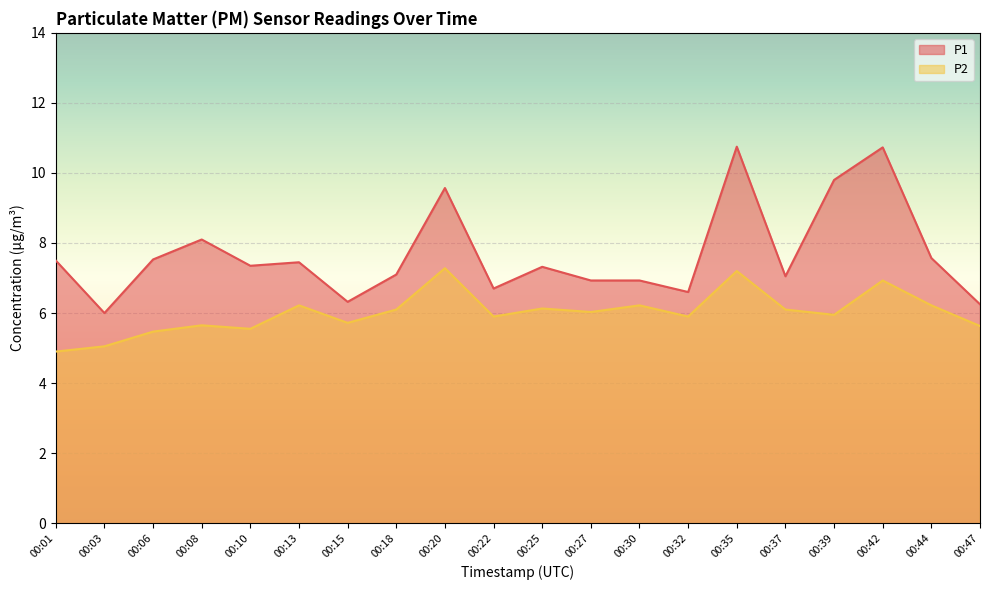

True or false: P1 and P2 intersect in this chart.

False